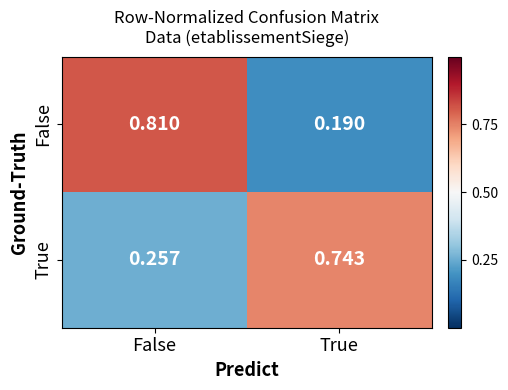

Which series has the widest spread of values?

False